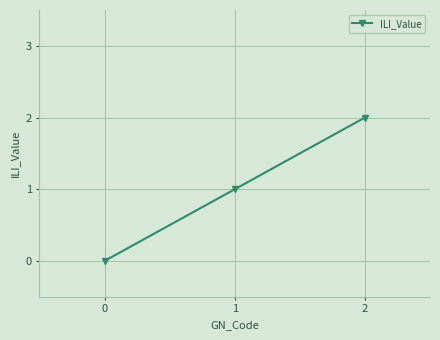

Reading left to right, list all the values displayed in this chart.

0=0	1=1	2=2